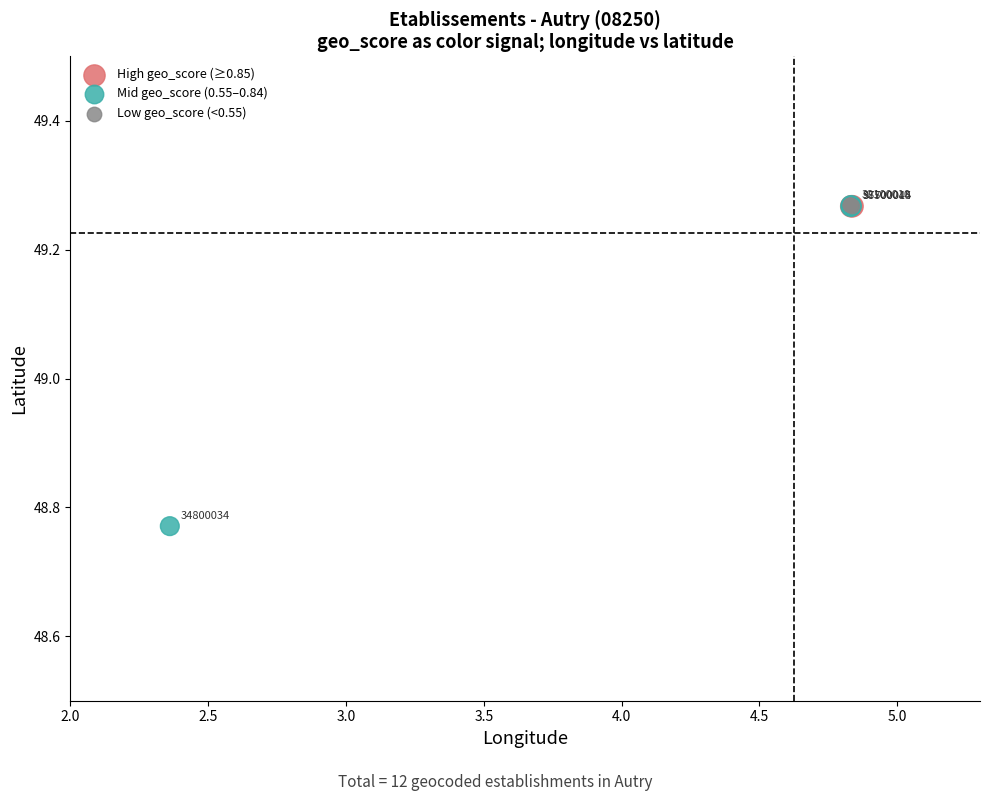

What are all the series names shown in the legend?

High geo_score (≥0.85), Mid geo_score (0.55–0.84), Low geo_score (<0.55)